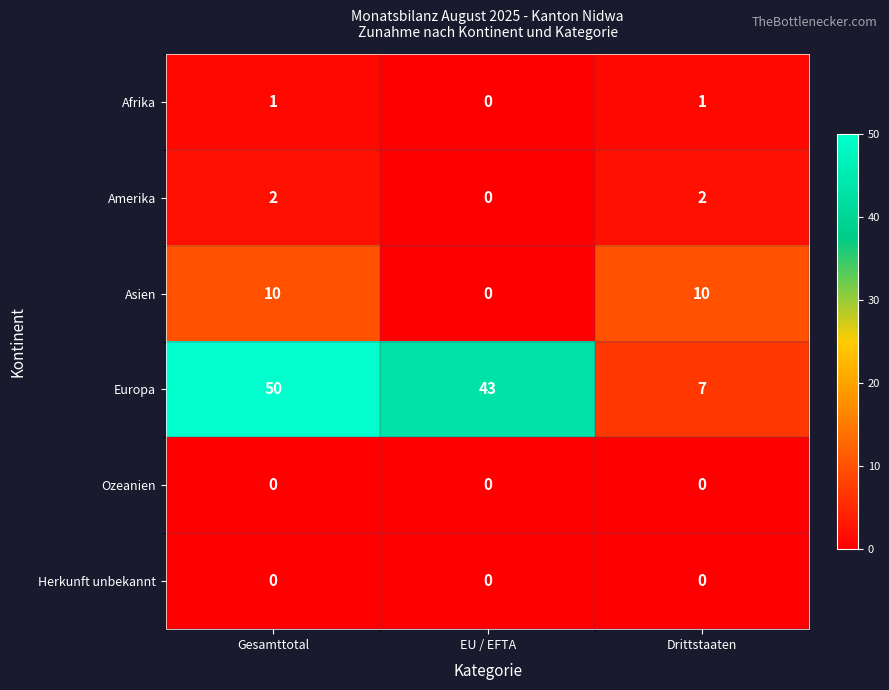

Rank the categories by Europa value from highest to lowest.

Gesamttotal, EU / EFTA, Drittstaaten